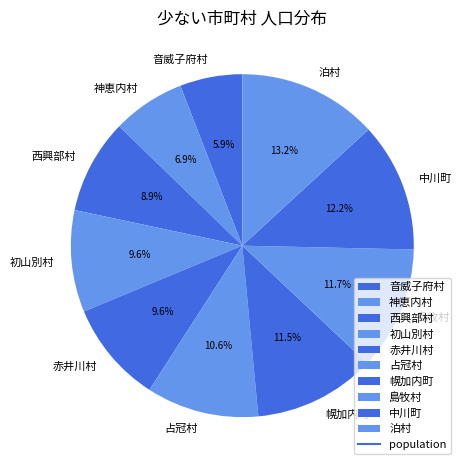

Which category has the biggest portion of the pie?

泊村